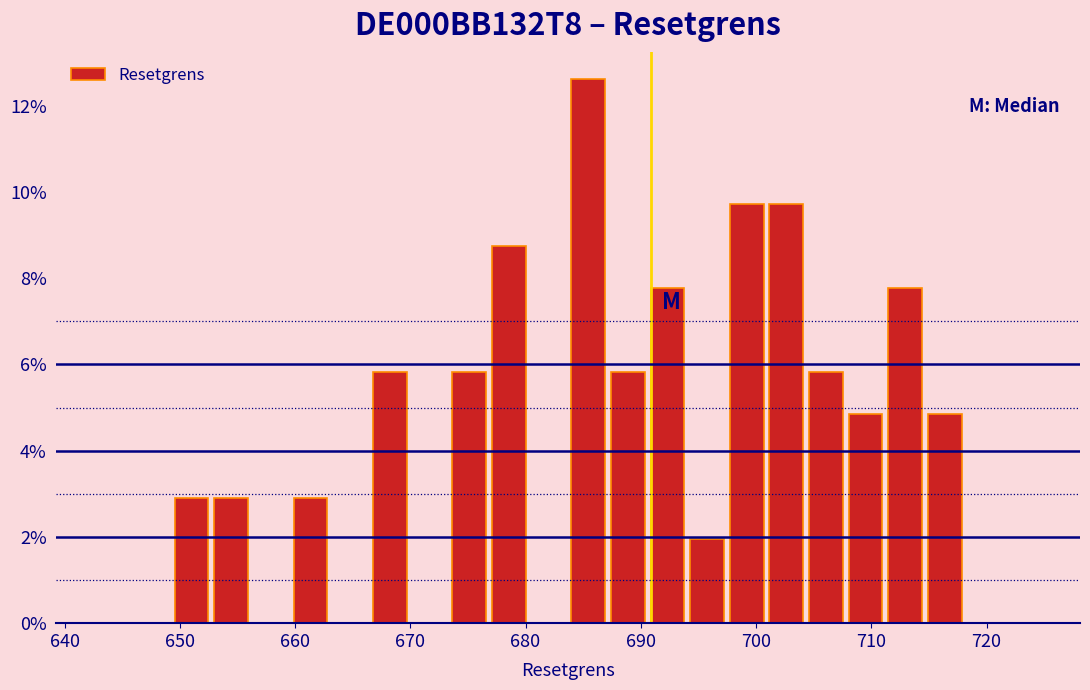

Around what value on the x-axis is the tallest bar? Give the approximate position of its centre, as read against the axis.

685